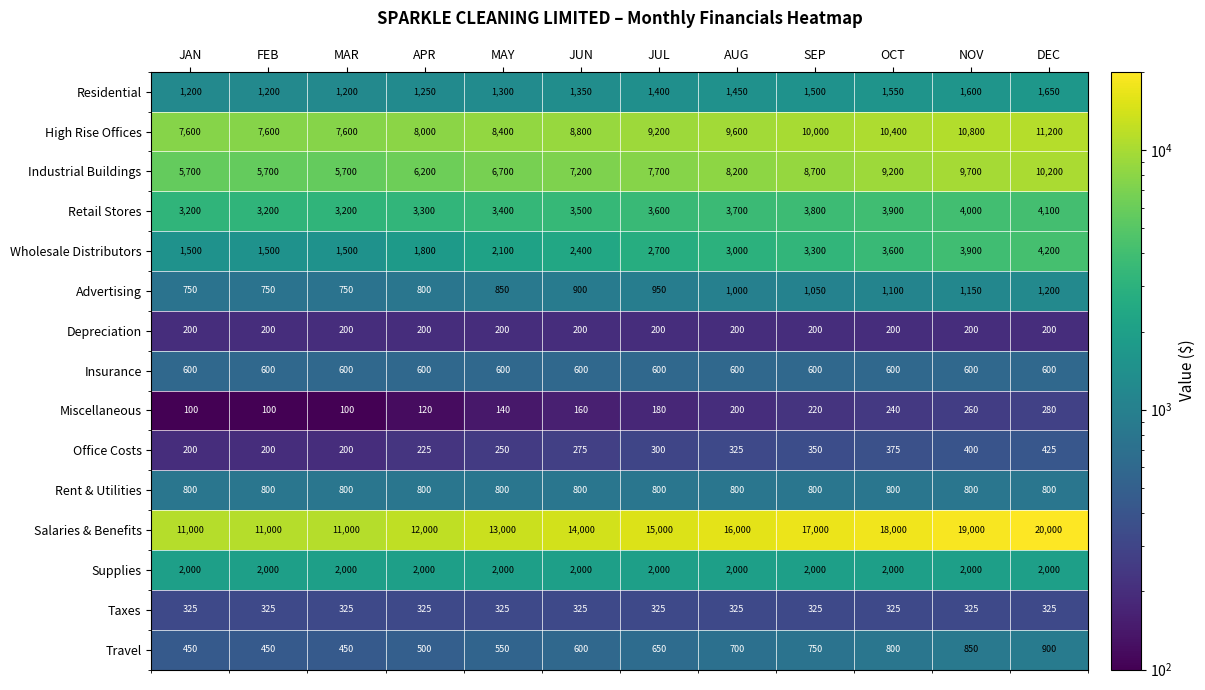

Read the Retail Stores value at APR, to the nearest 50.

3300